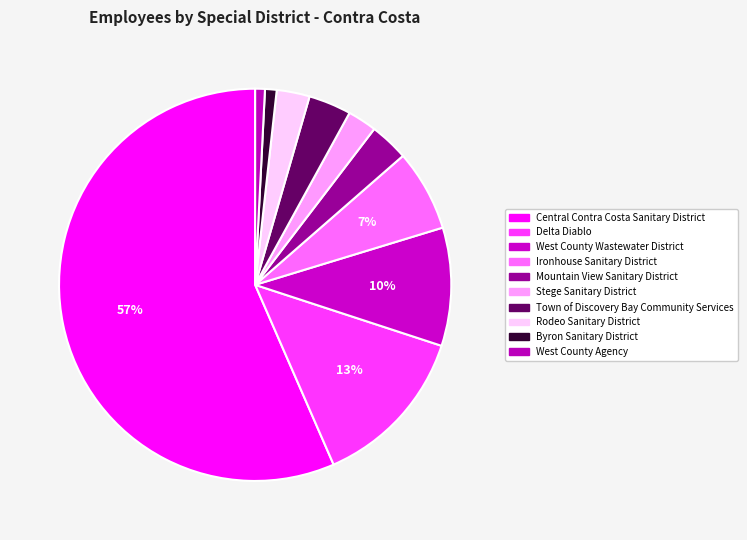

Which slice is the smallest?

West County Agency